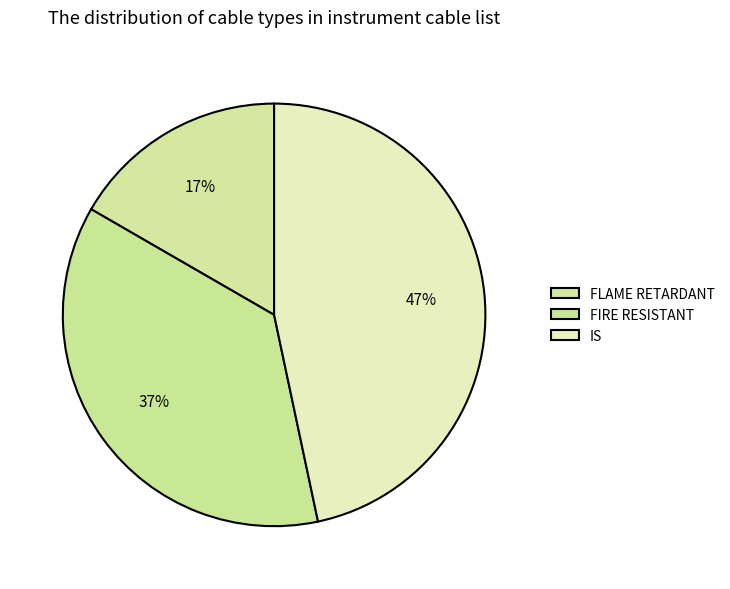

How many slices are in this pie chart?

3